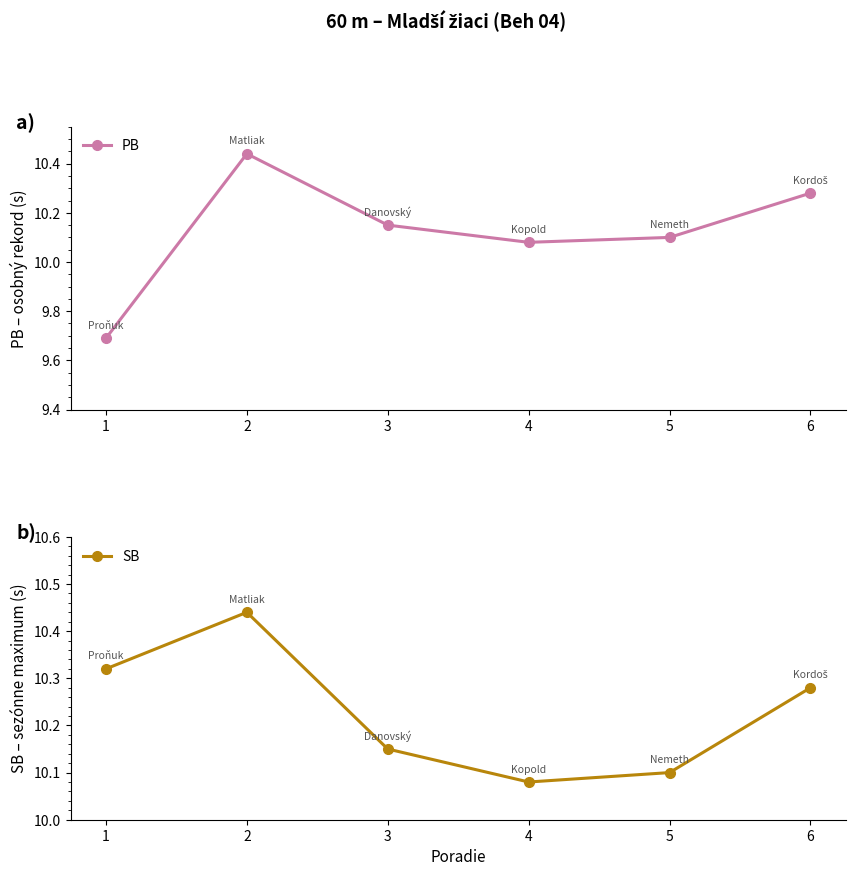

Reading right to left, what are all the values shown in this chart?

PB: 10.3	10.1	10.1	10.2	10.4	9.7
SB: 10.3	10.1	10.1	10.2	10.4	10.3